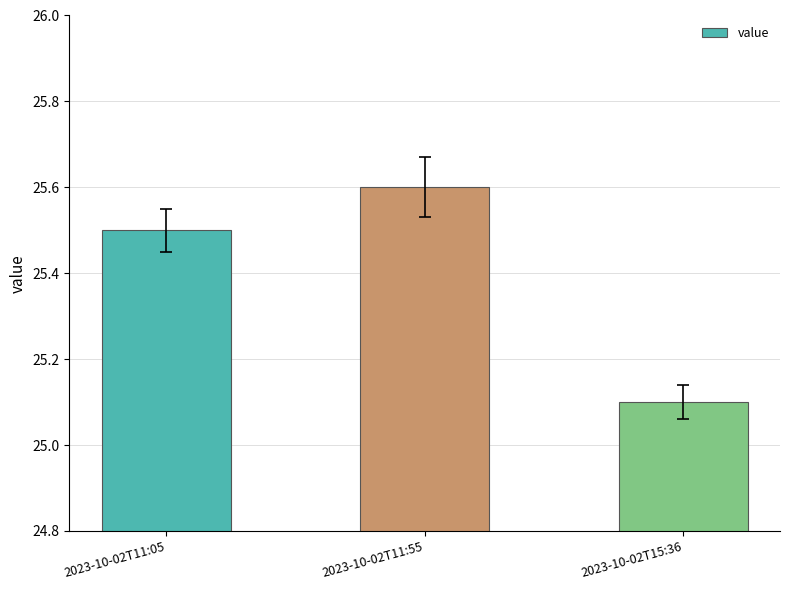

Rank the categories by value from highest to lowest.

2023-10-02T11:55, 2023-10-02T11:05, 2023-10-02T15:36